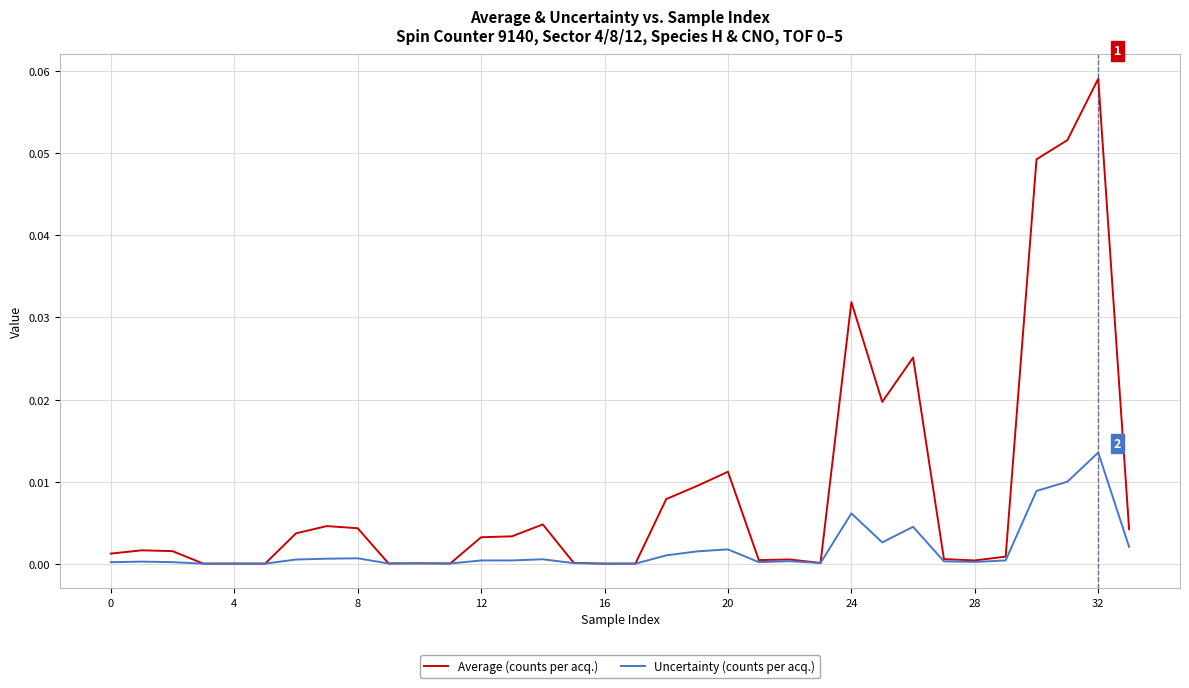

Does the chart display data point markers on the line(s)?

No